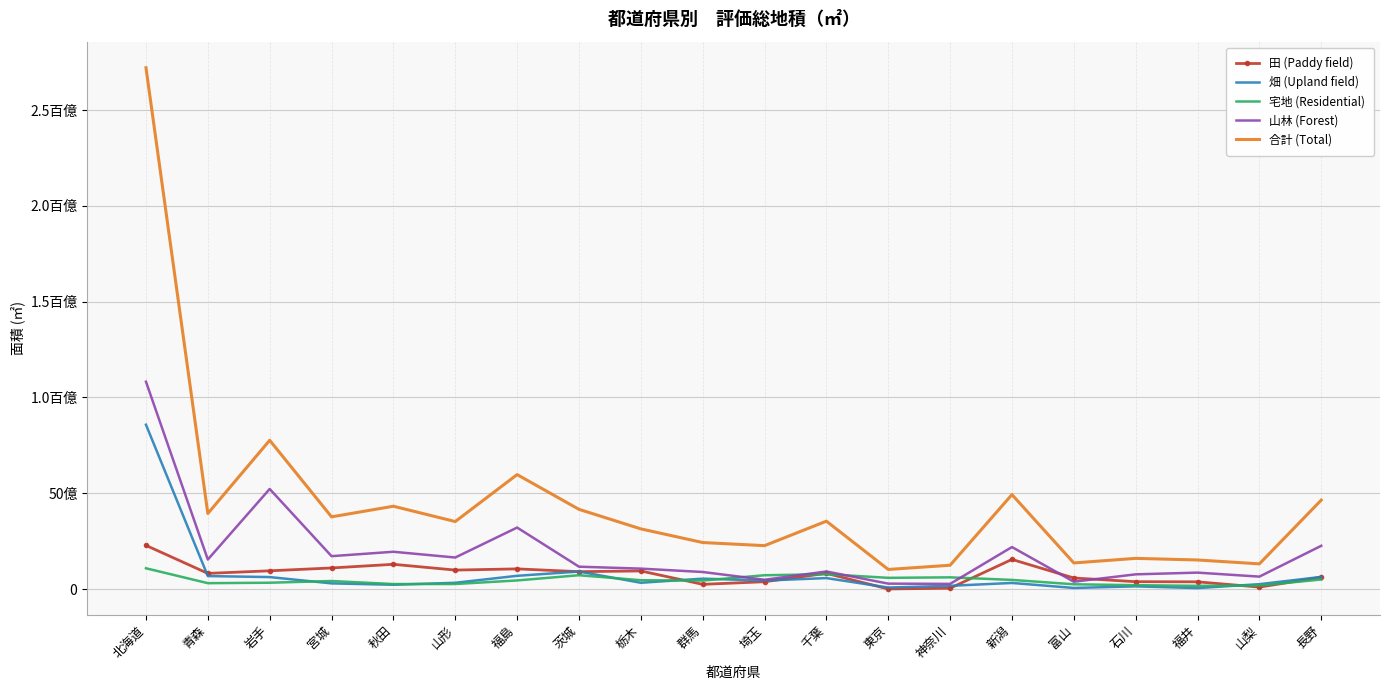

What are all the series names shown in the legend?

田 (Paddy field), 畑 (Upland field), 宅地 (Residential), 山林 (Forest), 合計 (Total)